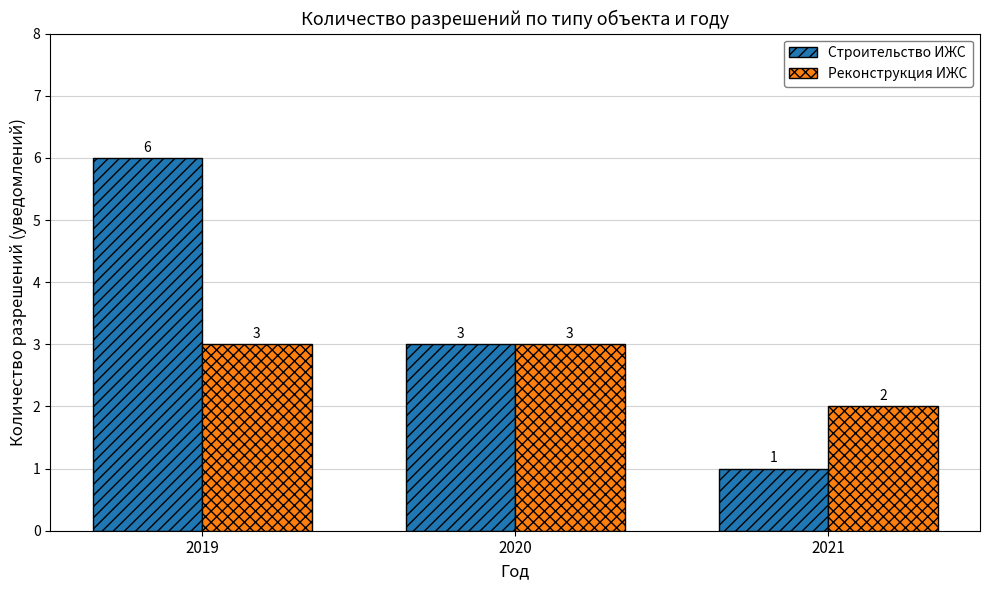

Reading left to right, what are all the values shown in this chart?

Строительство ИЖС: 6	3	1
Реконструкция ИЖС: 3	3	2